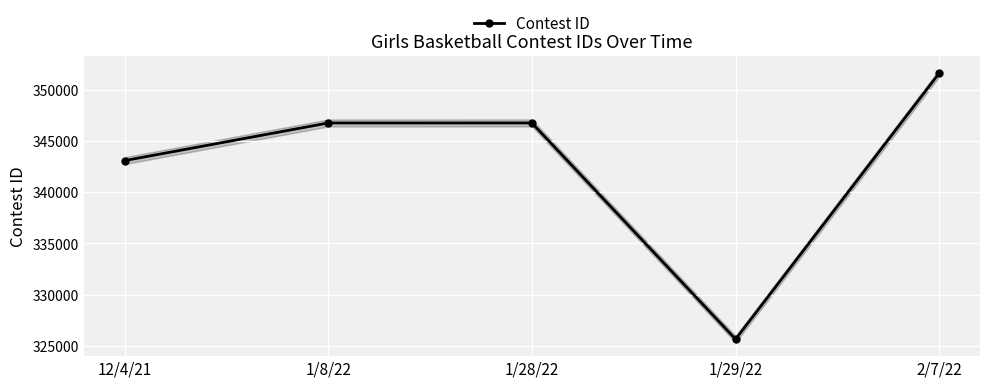

What is the average value?

342766